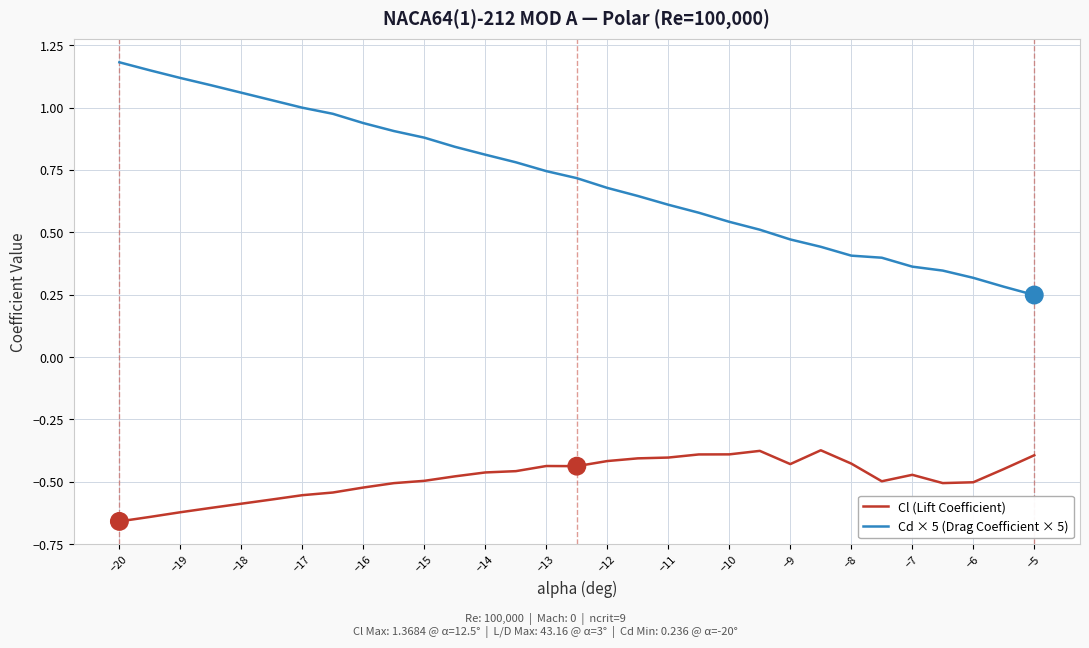

Which series has the largest range (max minus min)?

Cd × 5 (Drag Coefficient × 5)